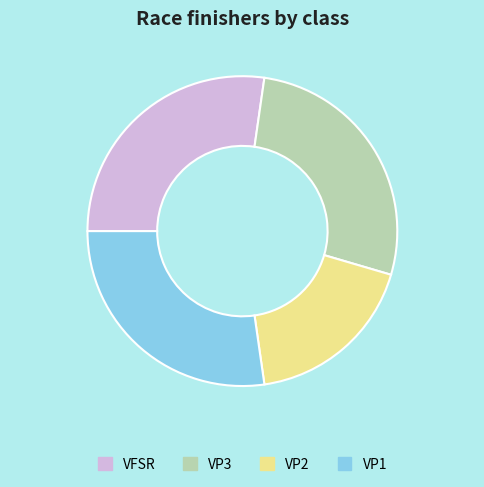

Combined, do VP1 and VFSR account for over 50%?

Yes